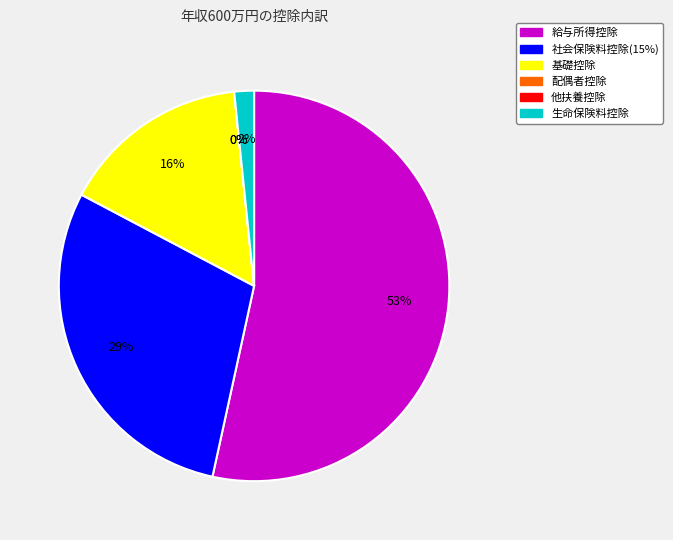

Which category has the biggest portion of the pie?

給与所得控除